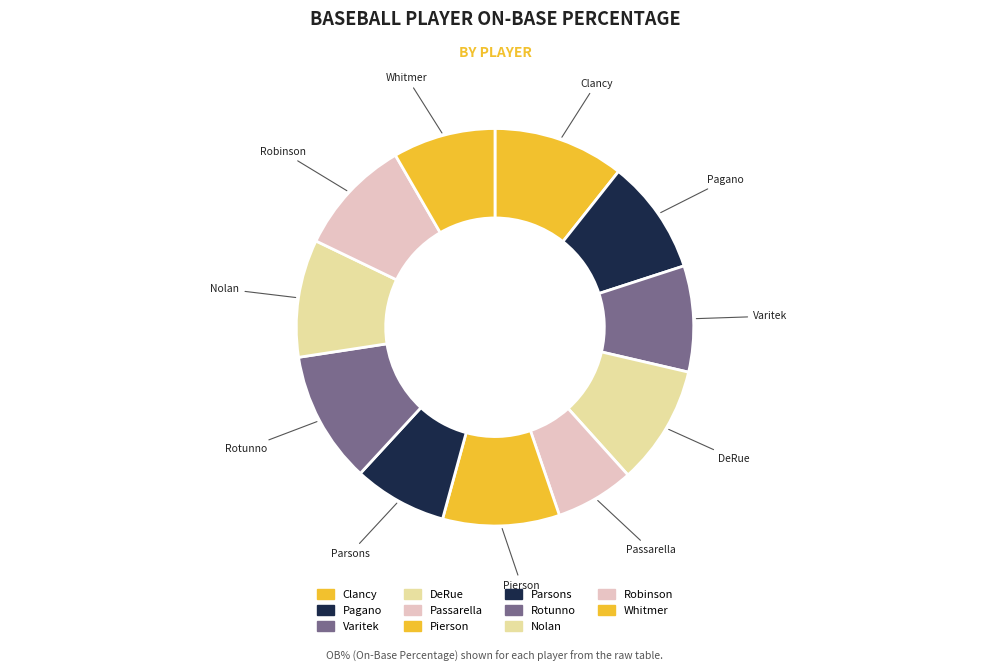

True or false: Pagano accounts for 9% of the total.

True